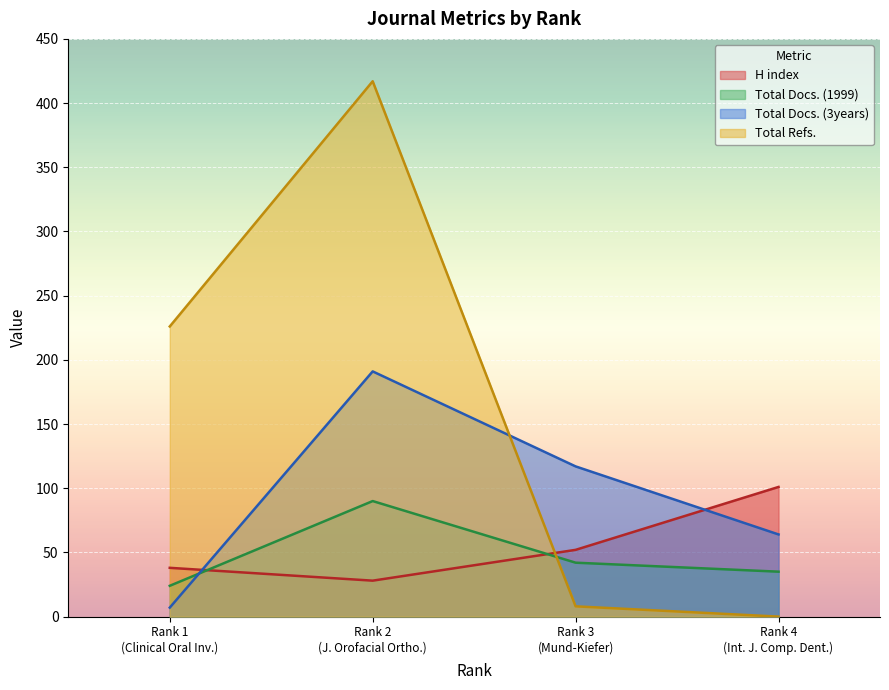

True or false: Total Docs. (3years) and Total Docs. (1999) intersect in this chart.

True